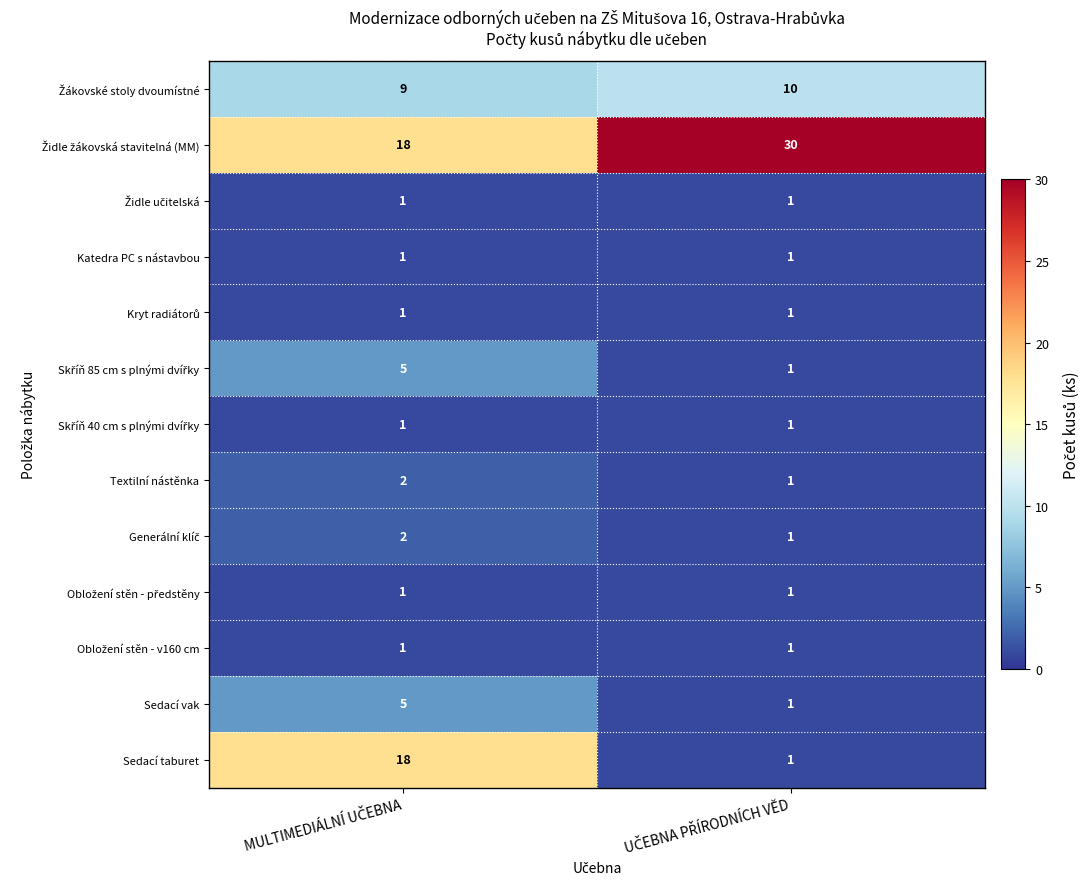

What is the greatest value displayed?

30